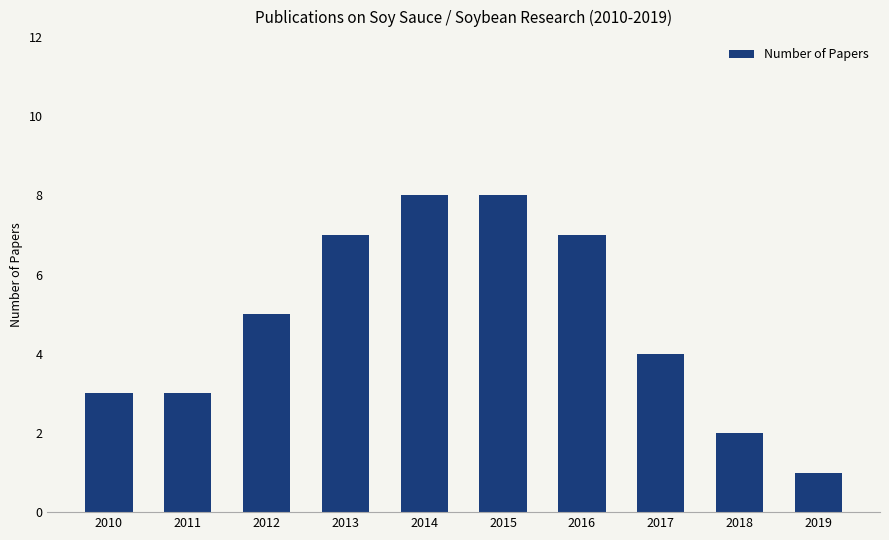

Approximately how many times larger is the value at 2013 compared to 2015?

0.9